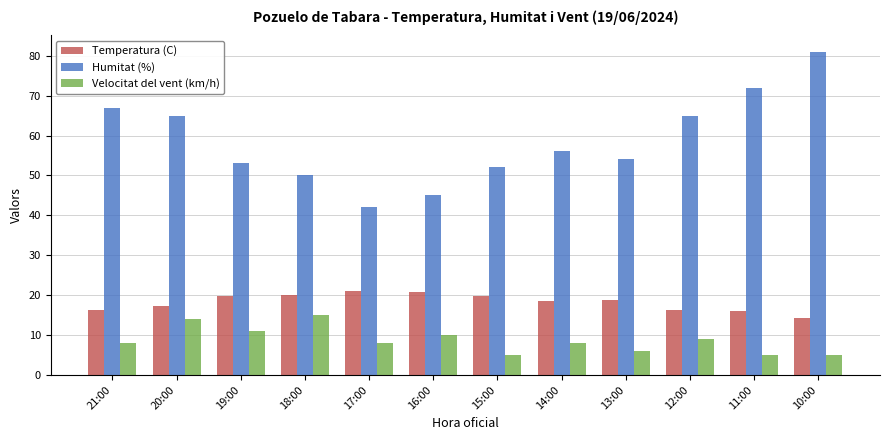

At which label does Temperatura (C) reach its minimum?

10:00